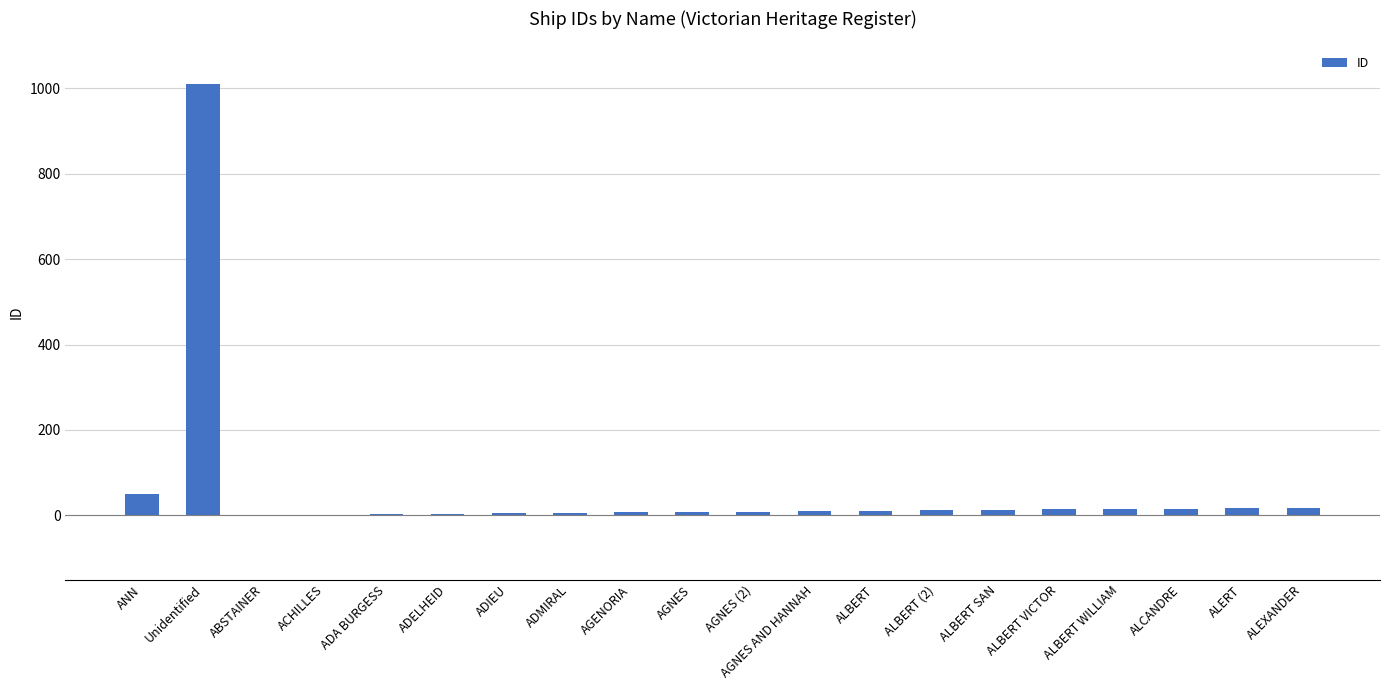

What is the difference between the values at Unidentified and ALBERT WILLIAM?

994